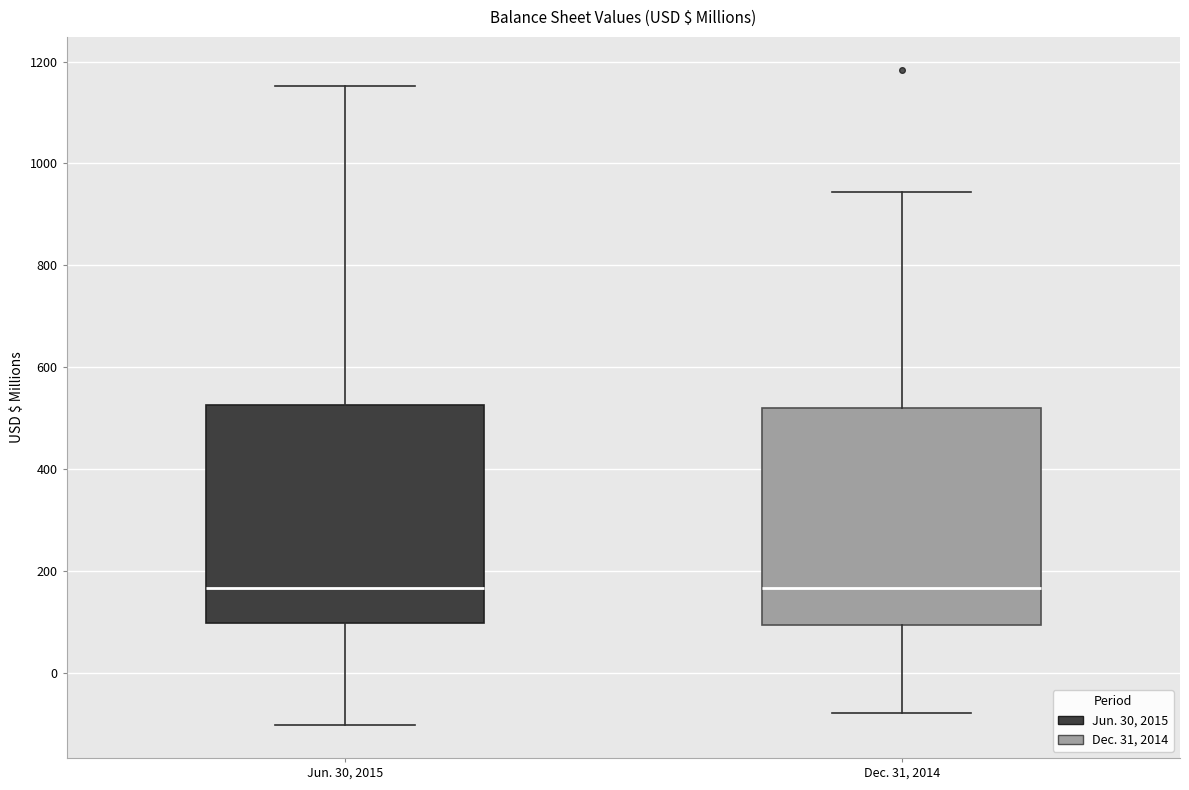

Reading left to right, transcribe this box plot: for each box, give where its median line is, the range the box spans, and where its two whiskers end, as read against the y-axis. The values are not printed on the chart, so give them approximately, as read against the axis.

Jun. 30, 2015: median 160, box 100 to 520, whiskers -100 to 1160
Dec. 31, 2014: median 160, box 100 to 520, whiskers -80 to 940